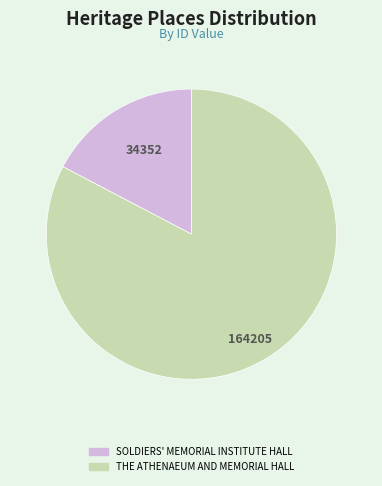

Between SOLDIERS' MEMORIAL INSTITUTE HALL and THE ATHENAEUM AND MEMORIAL HALL, which is larger?

THE ATHENAEUM AND MEMORIAL HALL